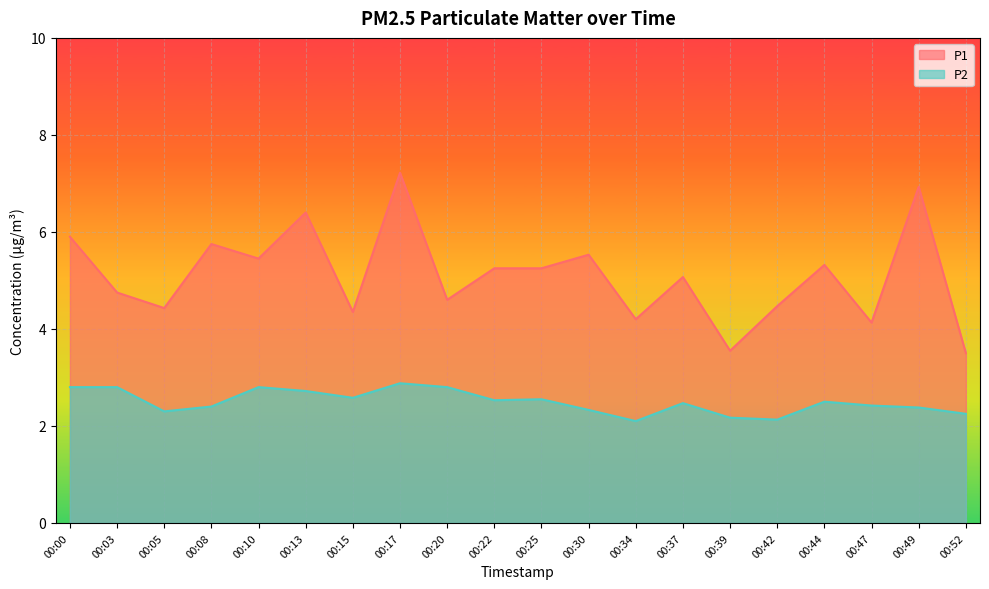

Reading right to left, extract all data points from this chart.

P1: 00:52=3.5	00:49=6.9	00:47=4.1	00:44=5.3	00:42=4.5	00:39=3.5	00:37=5.1	00:34=4.2	00:30=5.5	00:25=5.2	00:22=5.2	00:20=4.6	00:17=7.2	00:15=4.3	00:13=6.4	00:10=5.5	00:08=5.8	00:05=4.4	00:03=4.8	00:00=5.9
P2: 00:52=2.2	00:49=2.4	00:47=2.4	00:44=2.5	00:42=2.1	00:39=2.2	00:37=2.5	00:34=2.1	00:30=2.3	00:25=2.5	00:22=2.5	00:20=2.8	00:17=2.9	00:15=2.6	00:13=2.7	00:10=2.8	00:08=2.4	00:05=2.3	00:03=2.8	00:00=2.8